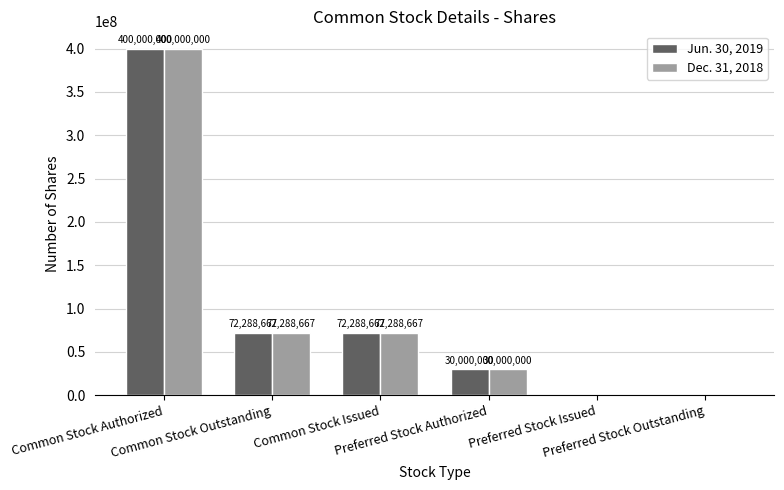

What are all the series names shown in the legend?

Jun. 30, 2019, Dec. 31, 2018